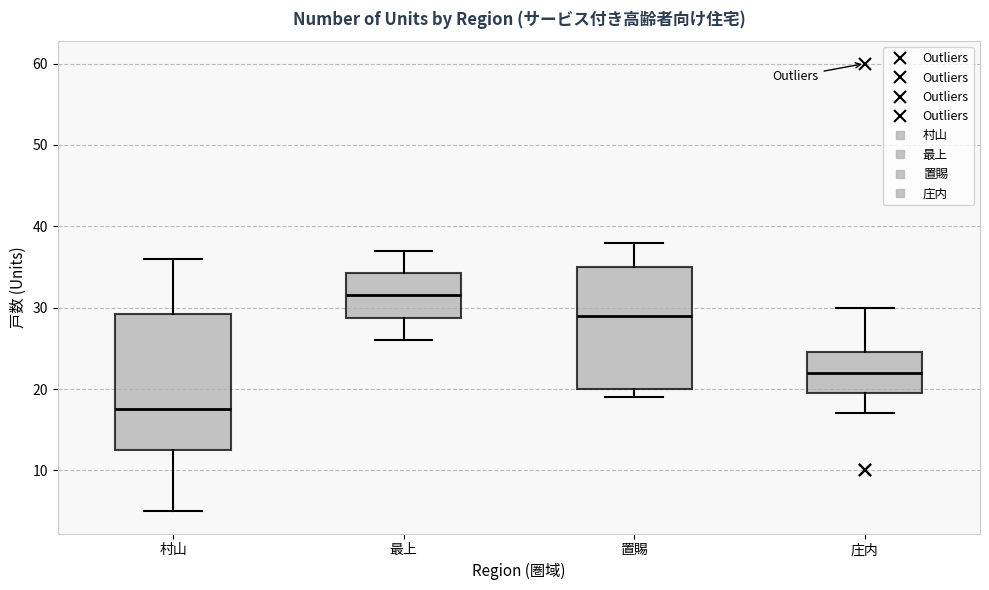

Reading left to right, transcribe this box plot: for each box, give where its median line is, the range the box spans, and where its two whiskers end, as read against the y-axis. The values are not printed on the chart, so give them approximately, as read against the axis.

村山: median 18, box 13 to 29, whiskers 5 to 36
最上: median 32, box 29 to 34, whiskers 26 to 37
置賜: median 29, box 20 to 35, whiskers 19 to 38
庄内: median 22, box 20 to 25, whiskers 17 to 30